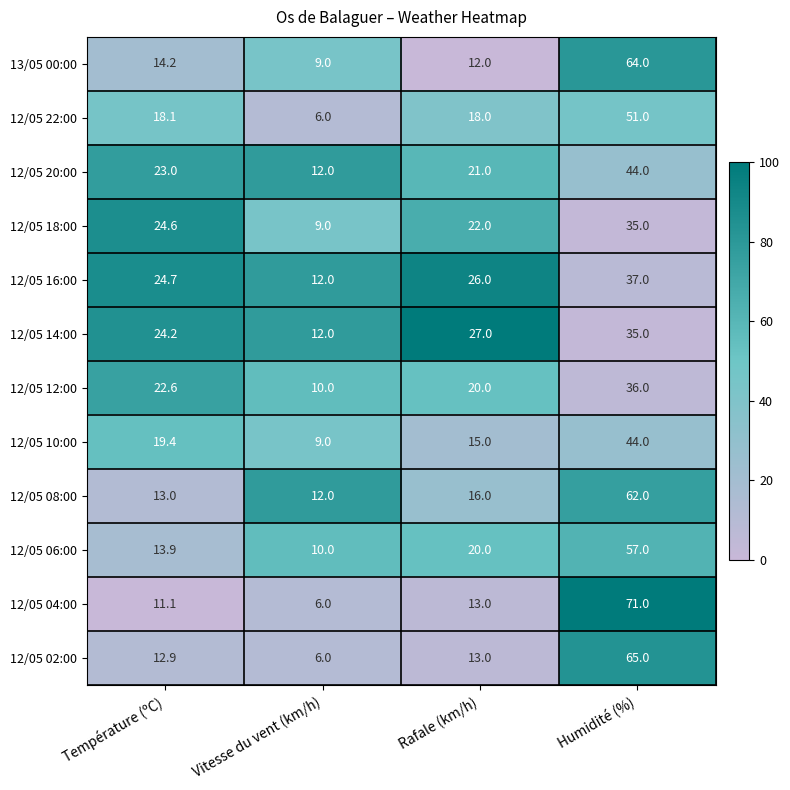

Which series has the largest total across all categories?

12/05 08:00